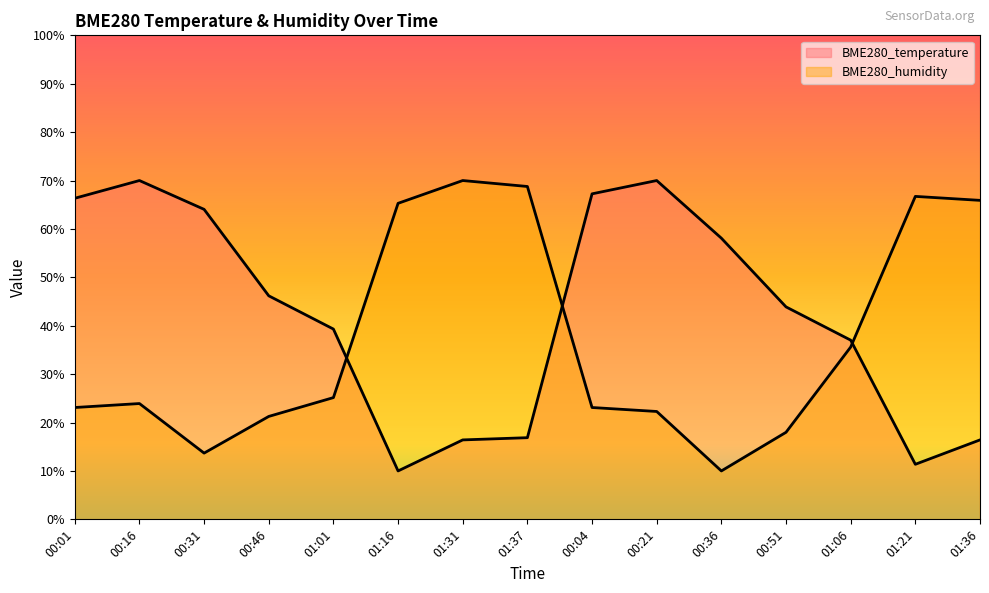

Reading left to right, extract all data points from this chart.

BME280_temperature: 00:01=66.3	00:16=70.0	00:31=64.0	00:46=46.2	01:01=39.3	01:16=10.0	01:31=16.4	01:37=16.9	00:04=67.3	00:21=70.0	00:36=58.1	00:51=43.9	01:06=37.0	01:21=11.4	01:36=16.4
BME280_humidity: 00:01=23.1	00:16=23.9	00:31=13.7	00:46=21.3	01:01=25.2	01:16=65.3	01:31=70.0	01:37=68.8	00:04=23.1	00:21=22.3	00:36=10.0	00:51=18.0	01:06=35.6	01:21=66.7	01:36=65.9